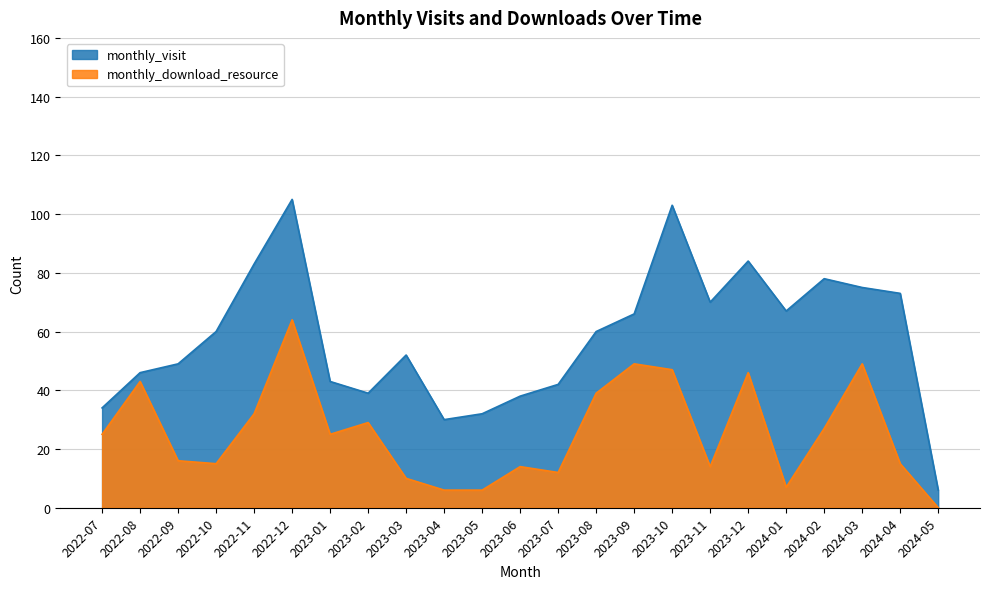

How many values in monthly_download_resource are above zero?

22